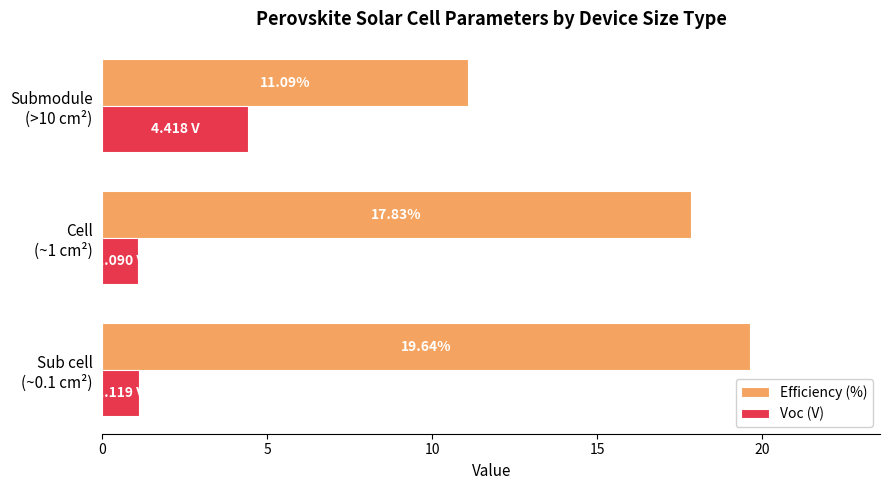

Which series has the largest range (max minus min)?

Efficiency (%)